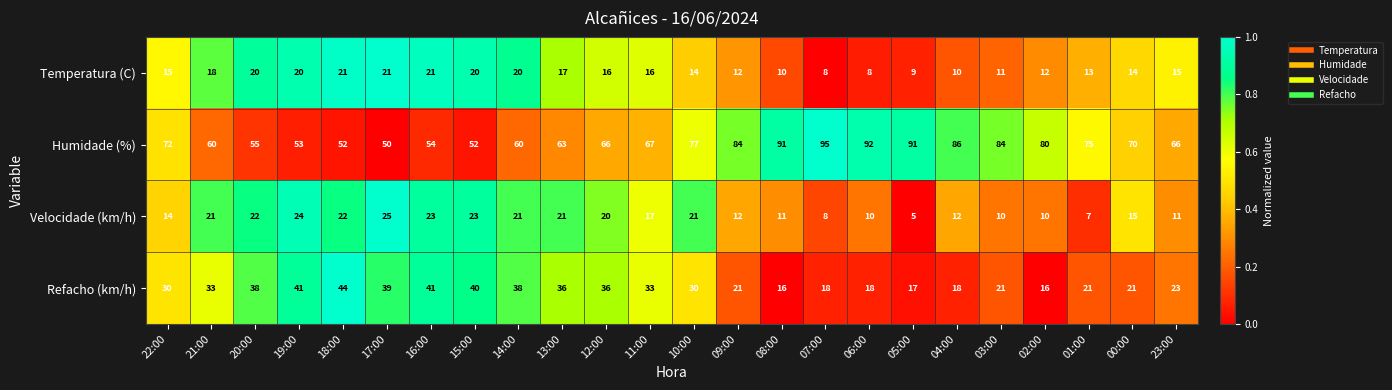

How many values in the Temperatura (C) series are below 15?

11